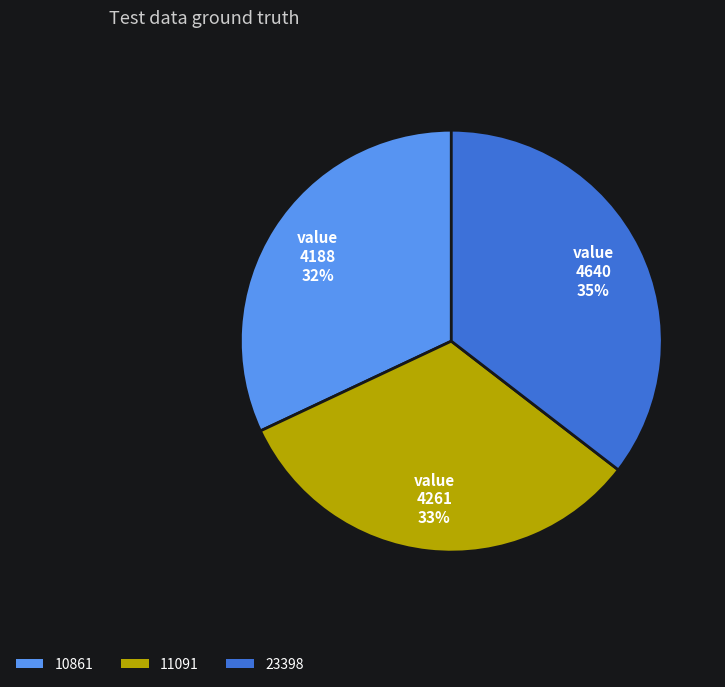

Between 10861 and 23398, which is larger?

23398